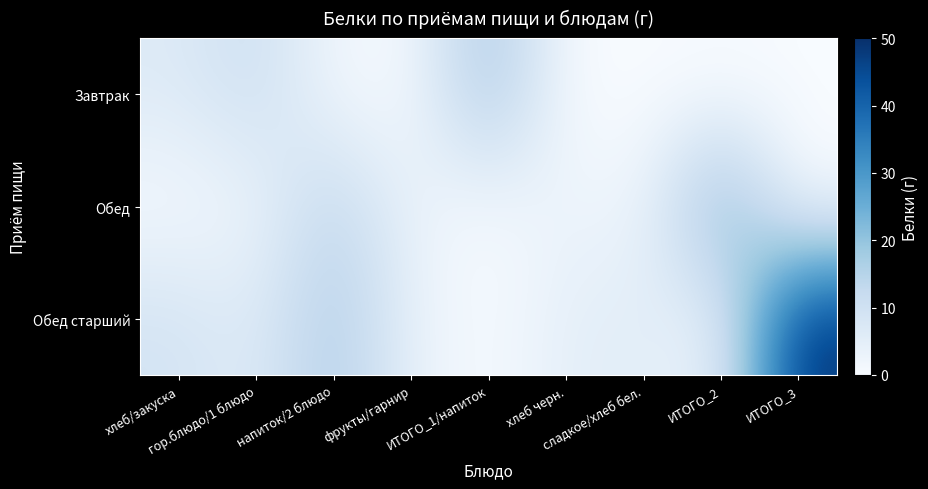

Reading left to right, extract all data points from this chart.

Завтрак: хлеб/закуска=6.5	гор.блюдо/1 блюдо=10.9	напиток/2 блюдо=1.5	фрукты/гарнир=0.4	ИТОГО_1/напиток=19.4	хлеб черн.=0.0	сладкое/хлеб бел.=0.0	ИТОГО_2=0.0	ИТОГО_3=0.0
Обед: хлеб/закуска=0.6	гор.блюдо/1 блюдо=2.5	напиток/2 блюдо=13.9	фрукты/гарнир=3.0	ИТОГО_1/напиток=0.2	хлеб черн.=3.2	сладкое/хлеб бел.=2.0	ИТОГО_2=25.4	ИТОГО_3=0.0
Обед старший: хлеб/закуска=9.1	гор.блюдо/1 блюдо=5.8	напиток/2 блюдо=17.4	фрукты/гарнир=3.7	ИТОГО_1/напиток=0.2	хлеб черн.=4.8	сладкое/хлеб бел.=5.5	ИТОГО_2=3.0	ИТОГО_3=49.5